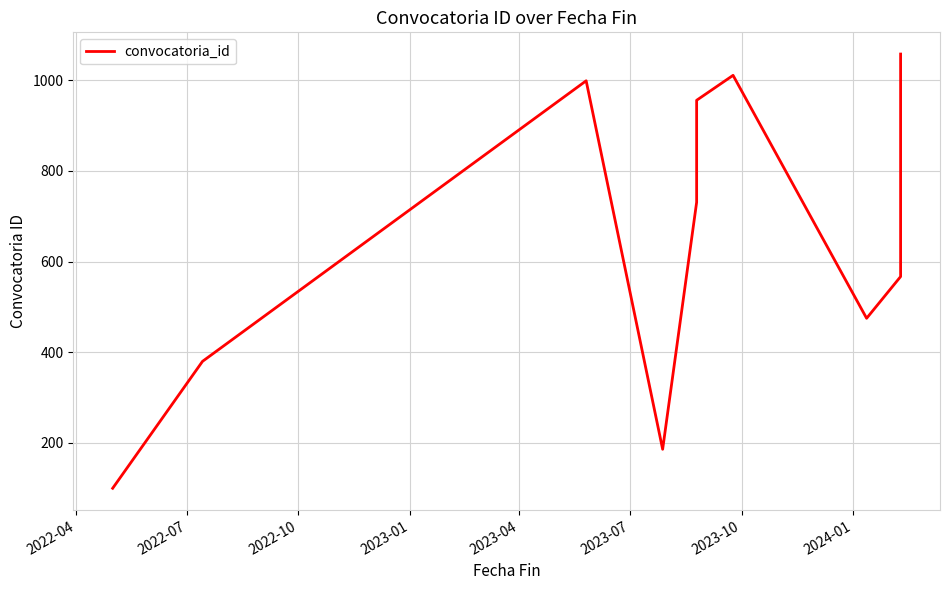

How many lines are shown in the chart?

1